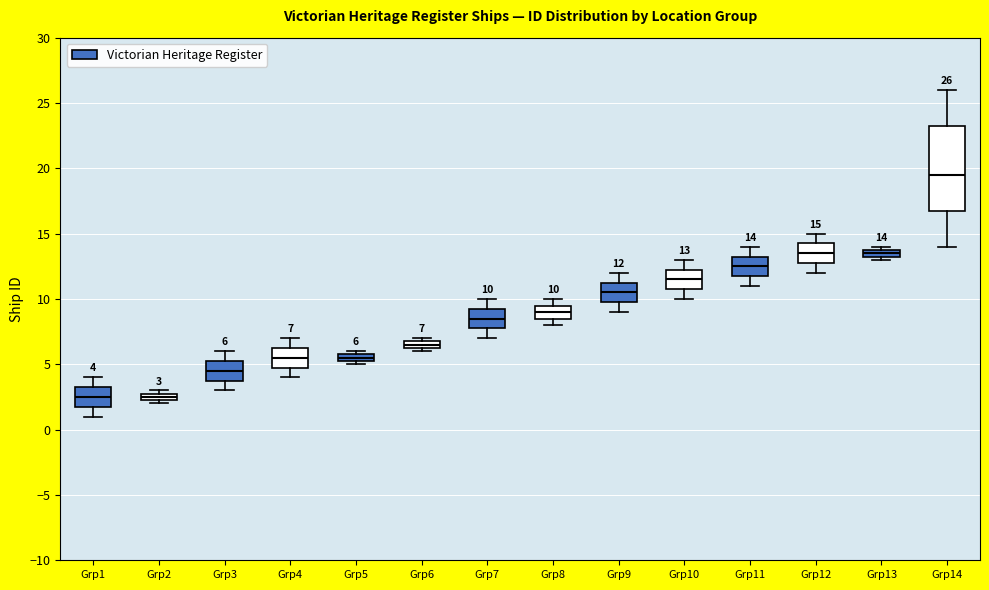

Comparing the boxes themselves (not the whiskers), which one is the tallest?

Grp14